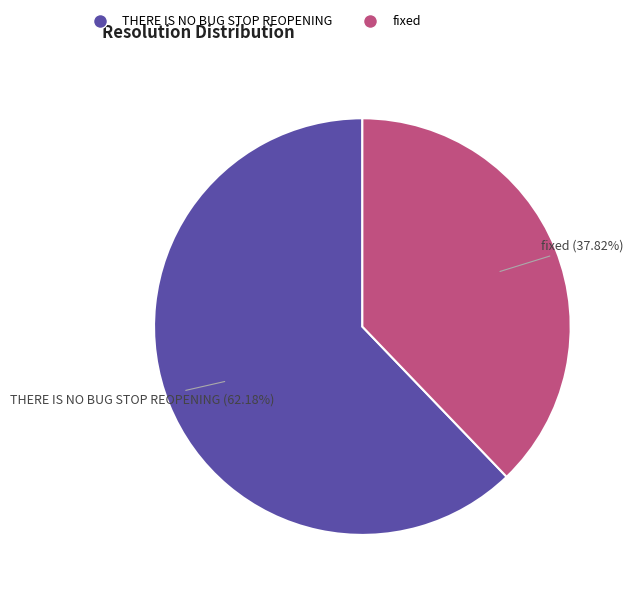

Is there any slice that represents more than half of the pie?

Yes